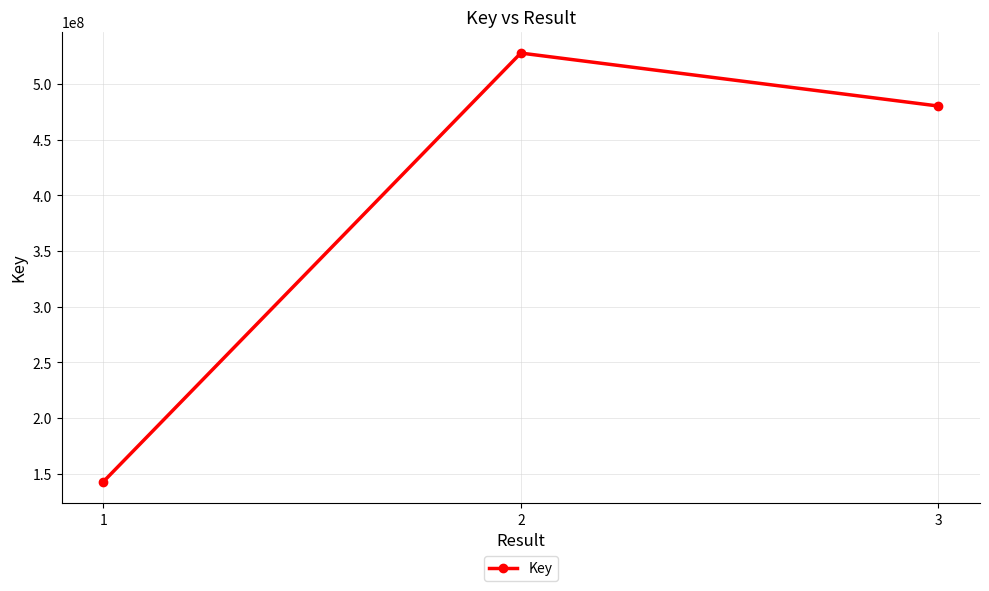

List the labels in order of value, largest first.

2, 3, 1